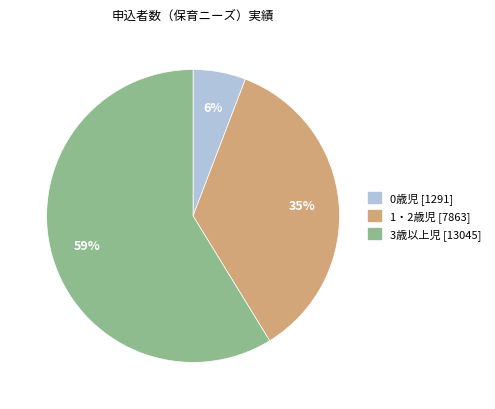

Is it true that 1・2歳児 is 35% of the pie?

True